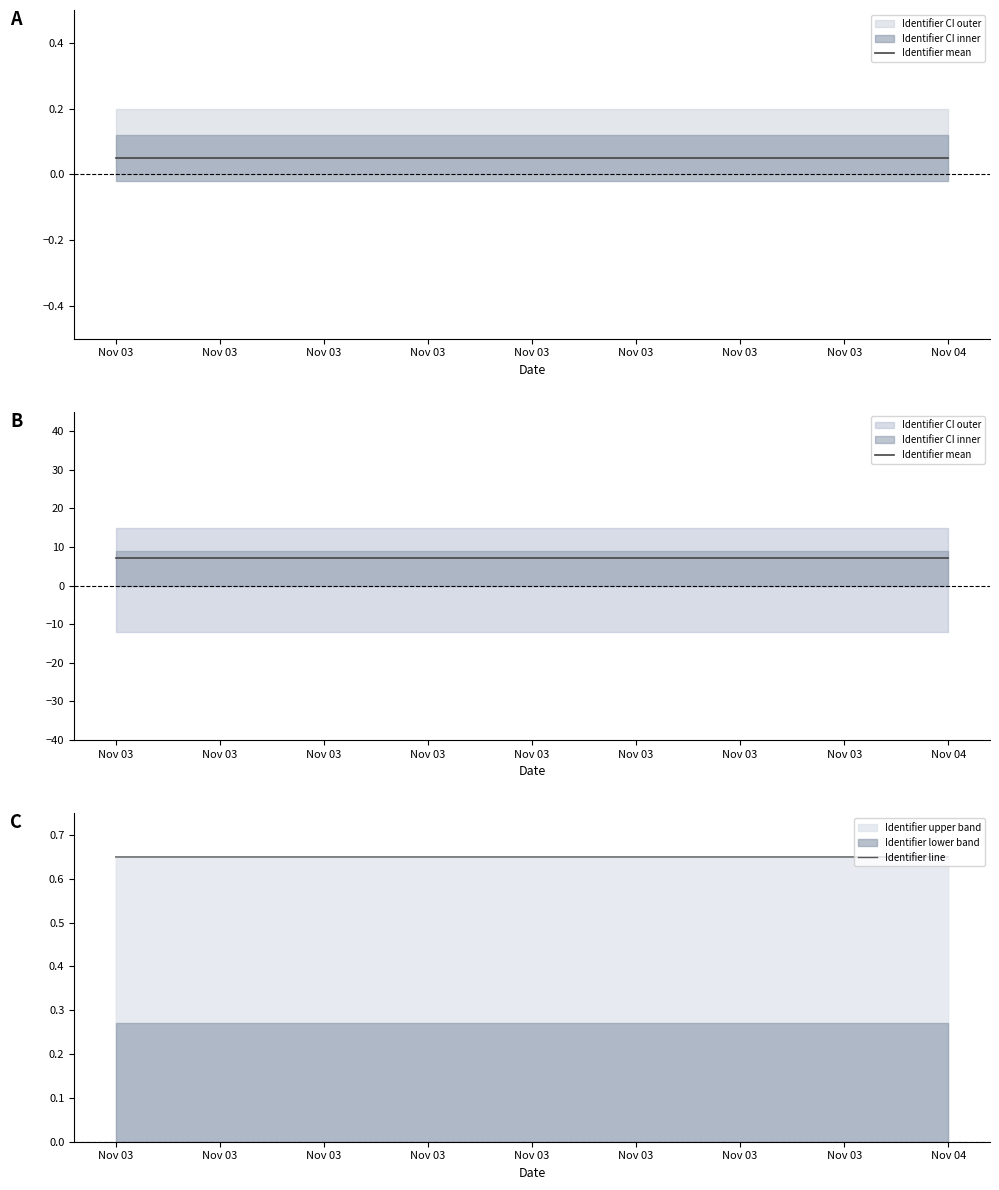

The value of Identifier upper band at Nov 03 is 1.0. True or false?

False